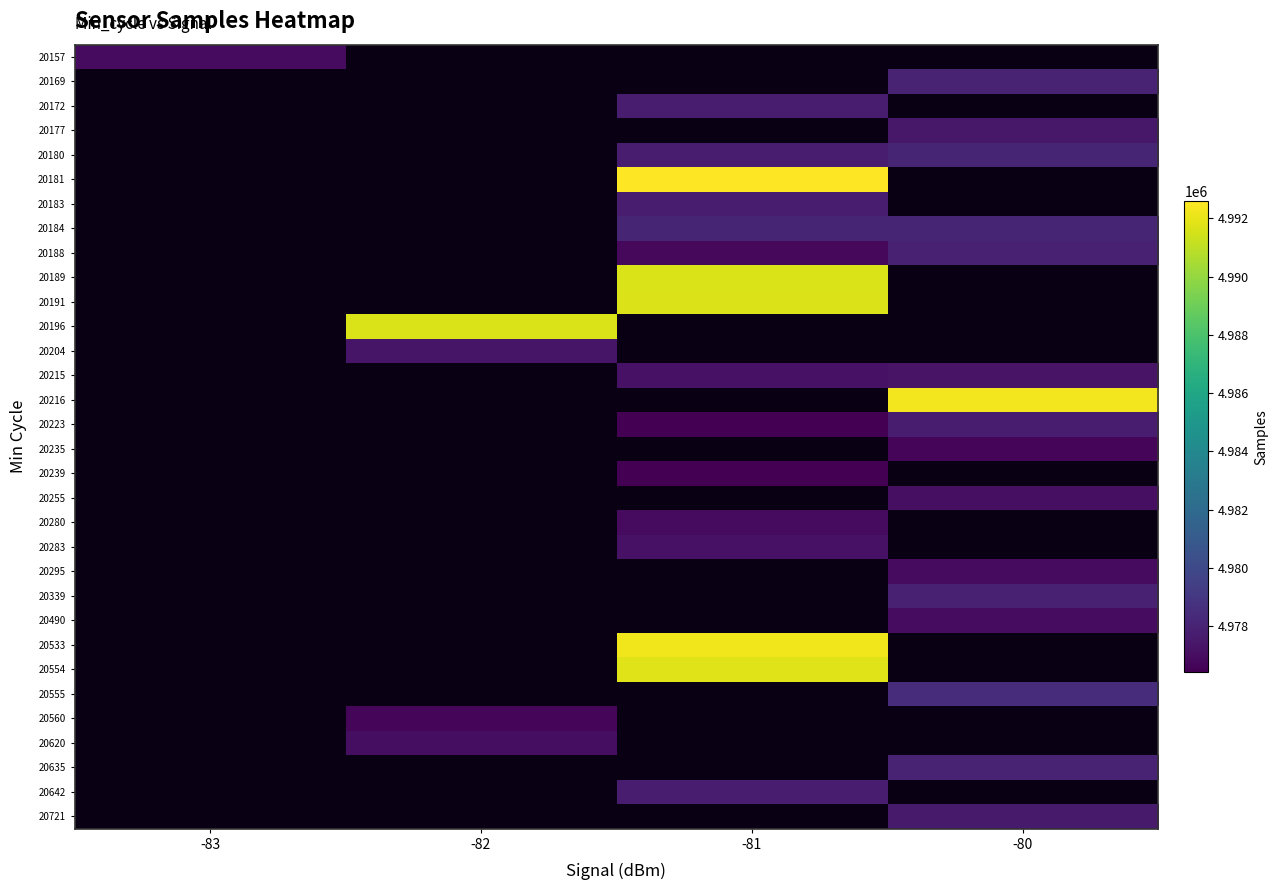

The 20188 series shows 4976814.0 at -81. True or false?

True